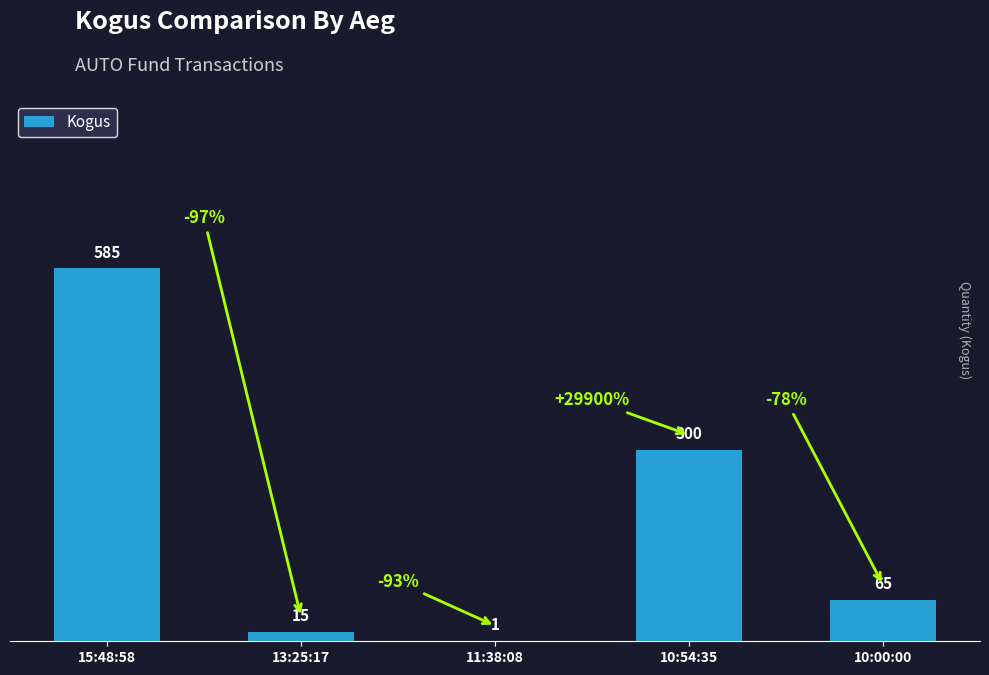

What is the sum of the values at 11:38:08 and 15:48:58?

586